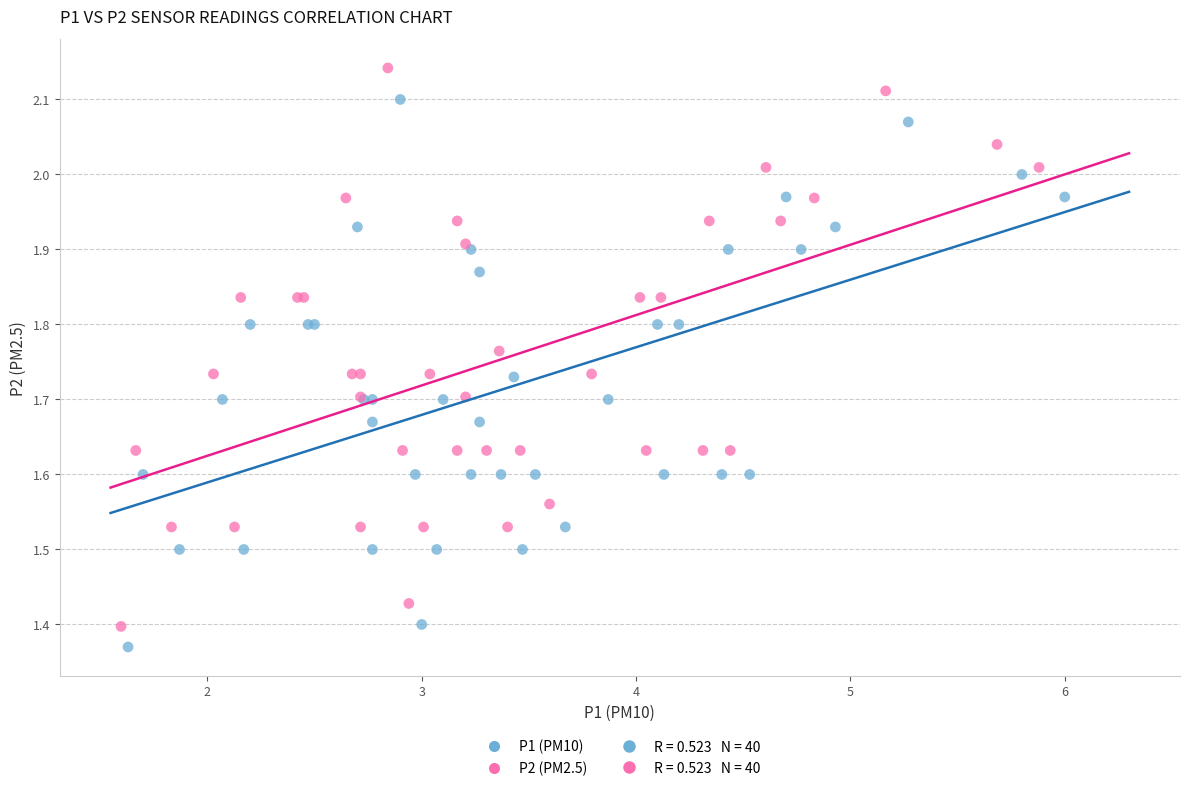

Which series contains the lowest Y value?

P1 (PM10)